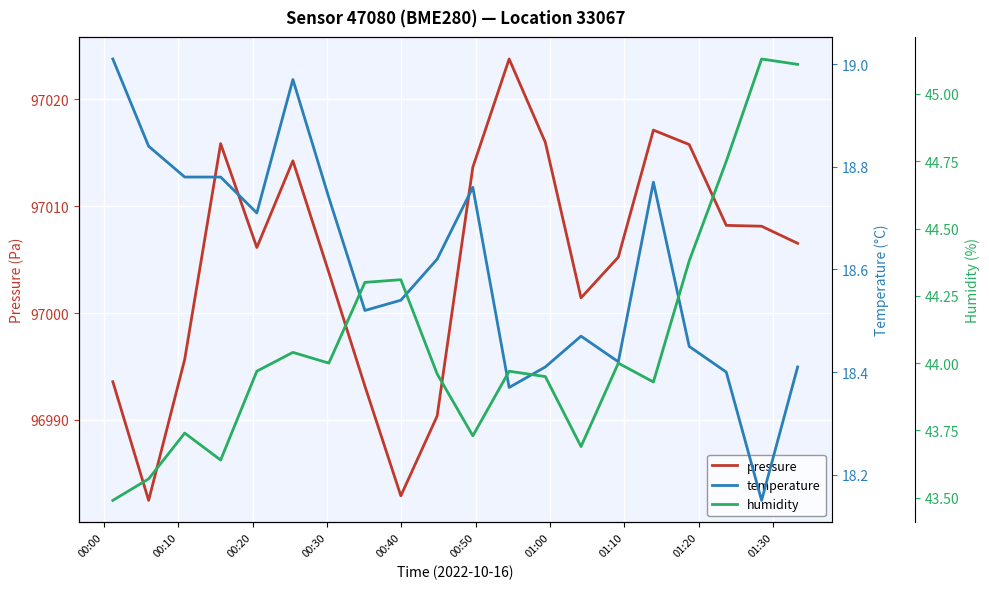

What are all the series names shown in the legend?

pressure, temperature, humidity